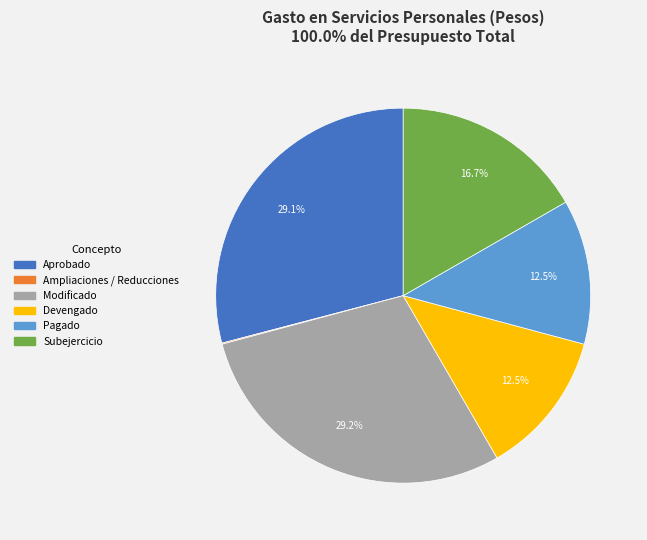

Approximately how many times larger is the value at Devengado compared to Aprobado?

0.4